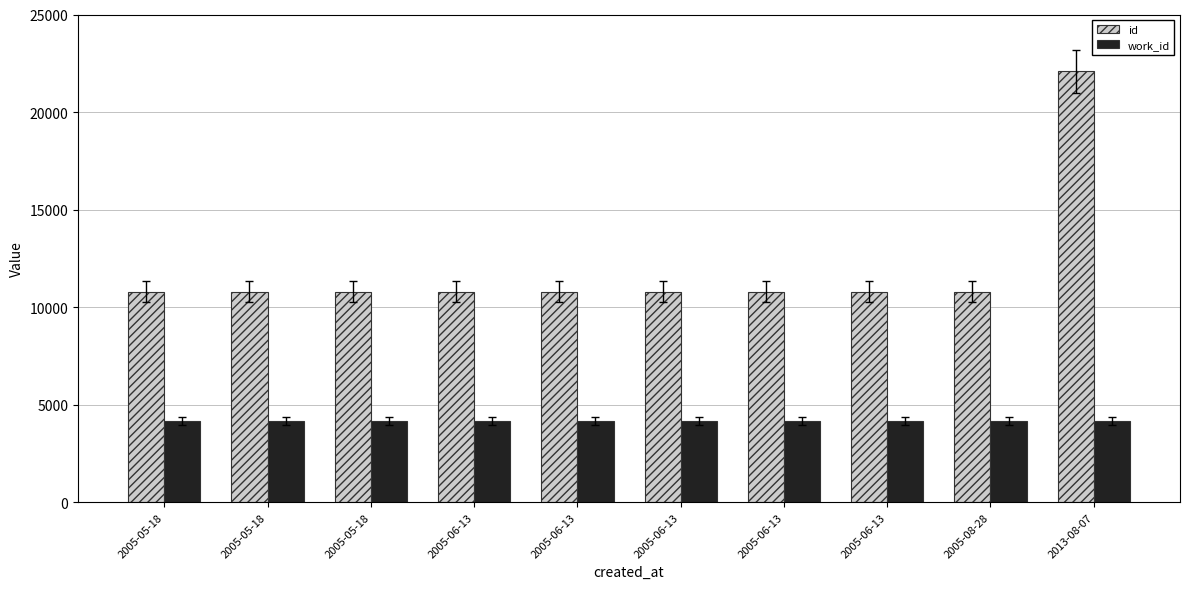

Are the bars grouped side by side (vs. stacked)?

Yes